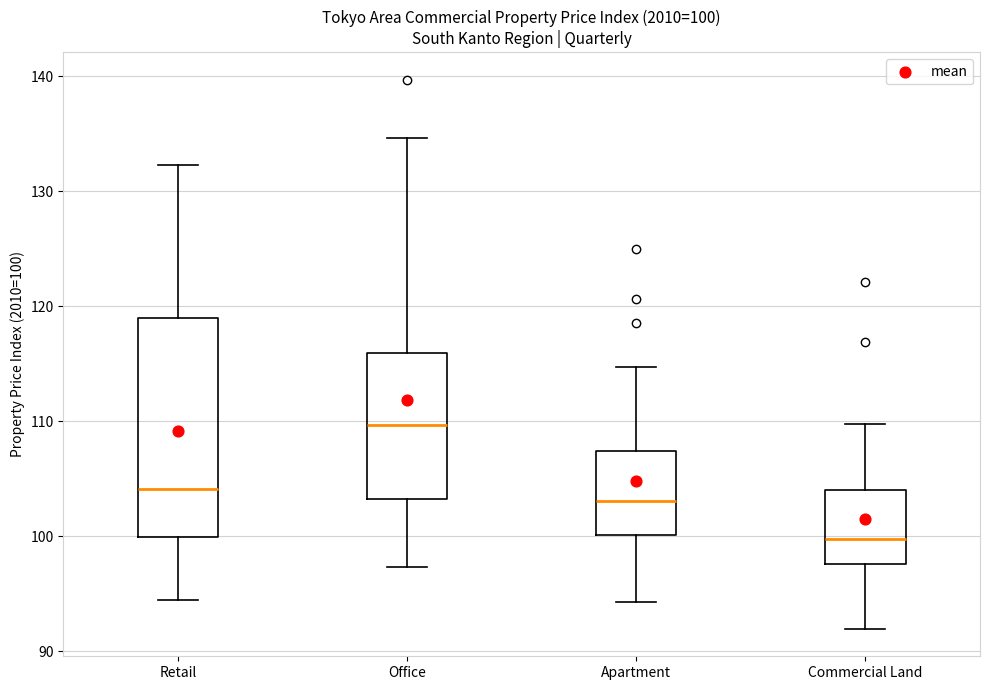

Comparing the boxes themselves (not the whiskers), which one is the tallest?

Retail